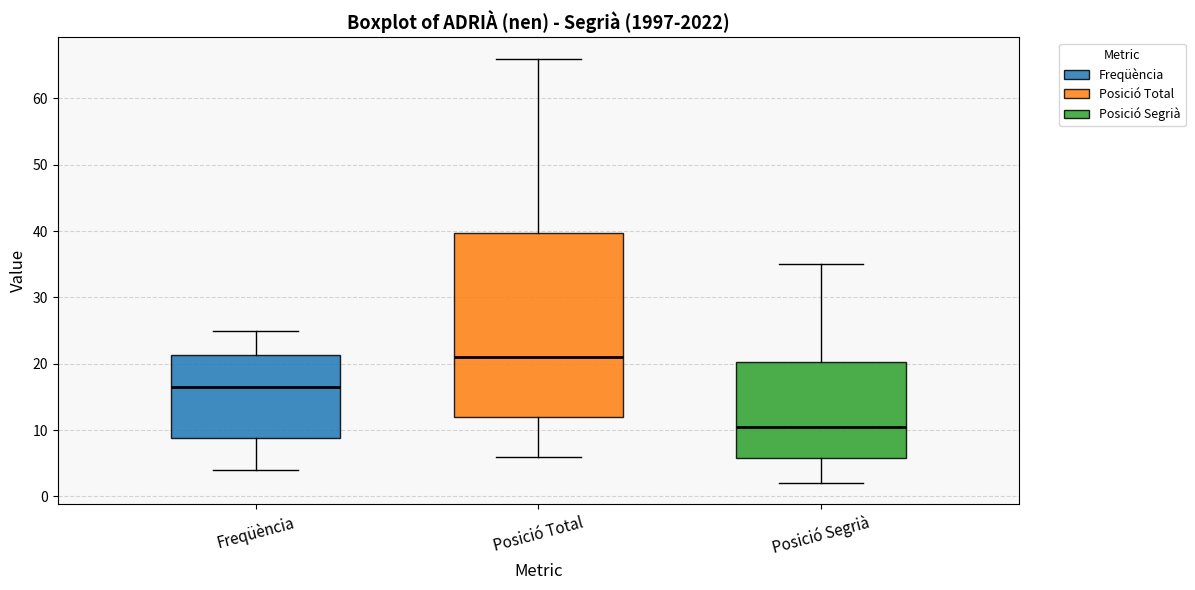

Reading left to right, read every box against the y-axis: the position of its median line, the range the box covers, and the ends of its whiskers. The values are not printed on the chart, so give them approximately, as read against the axis.

Freqüència: median 17, box 9 to 21, whiskers 4 to 25
Posició Total: median 21, box 12 to 40, whiskers 6 to 66
Posició Segrià: median 11, box 6 to 20, whiskers 2 to 35